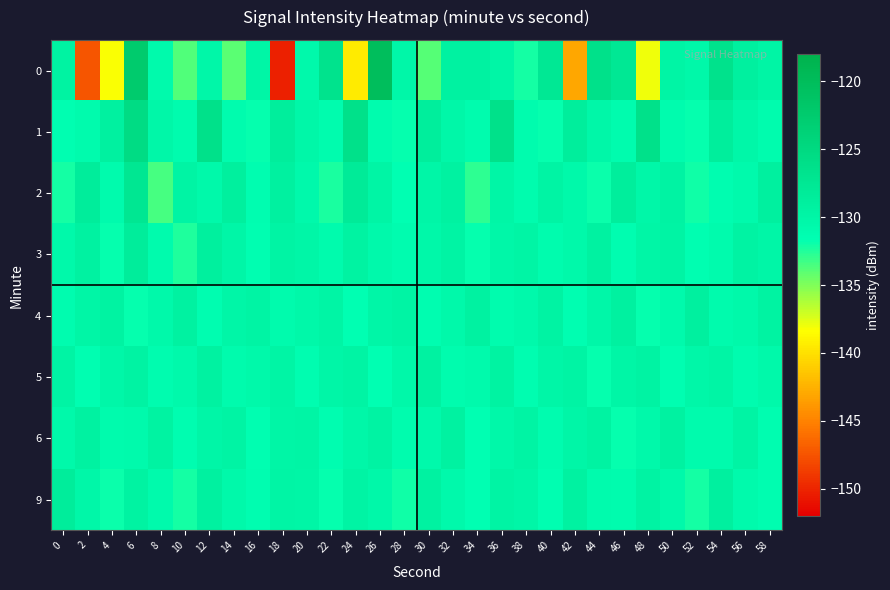

Rank the series at 30 from lowest to highest value.

0, 4, 6, 3, 2, 5, 9, 1